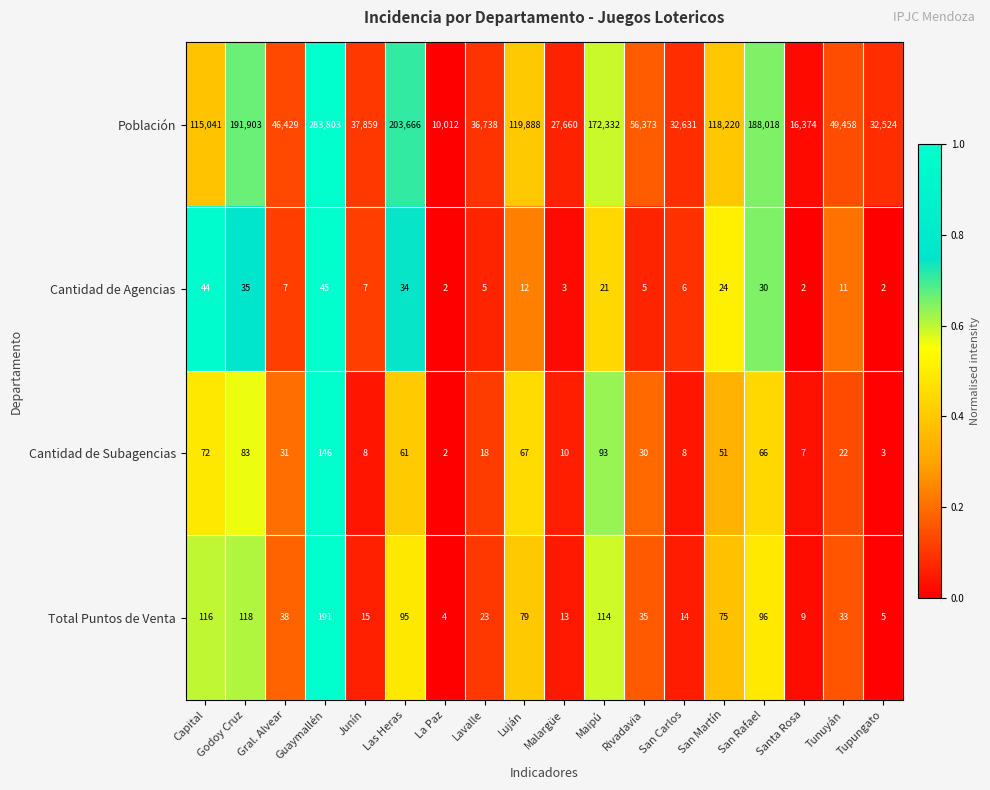

How many distinct data groups are displayed?

4